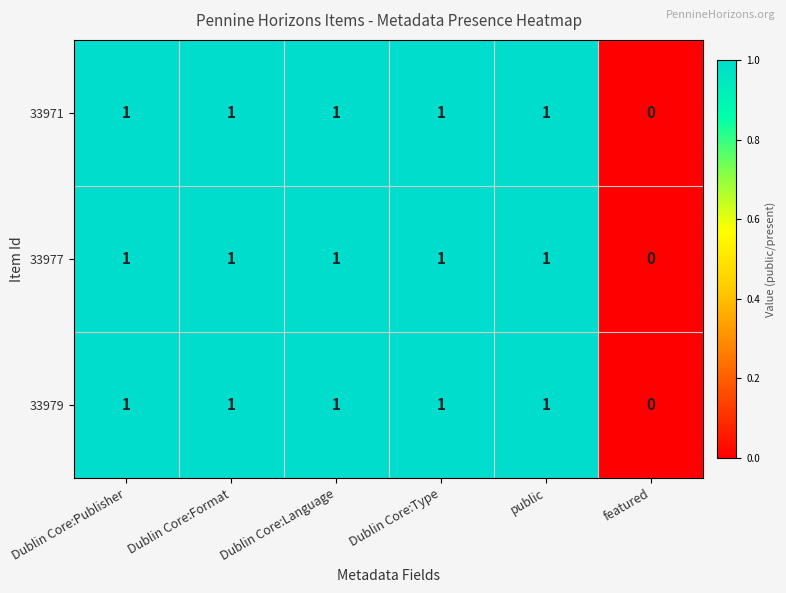

What is the sum of all 33977 values?

5